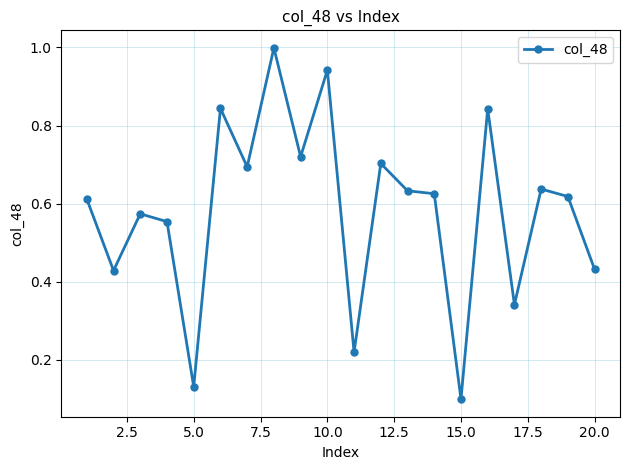

What is the maximum value shown in the chart?

1.0